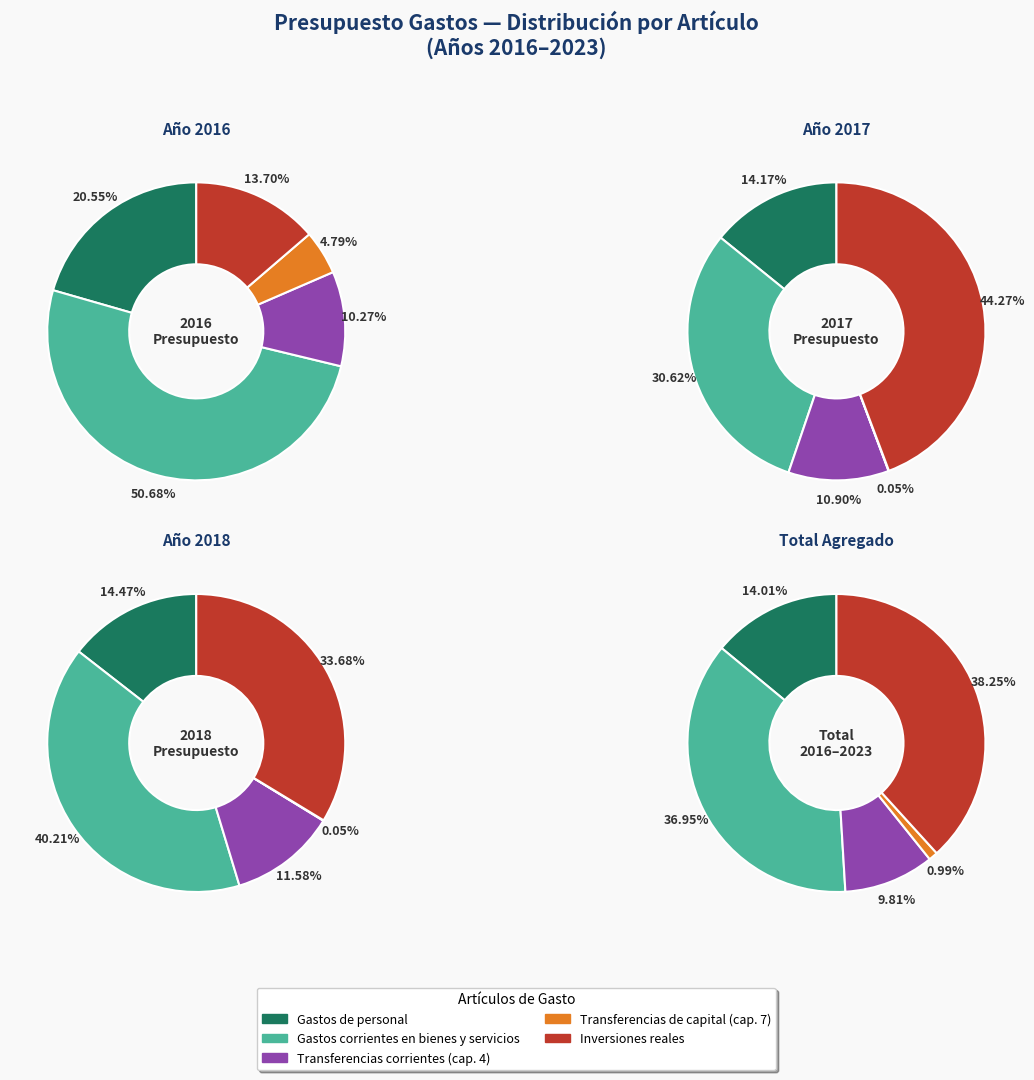

Do Gastos corrientes en bienes y servicios and Inversiones reales together represent more than half of the pie?

Yes